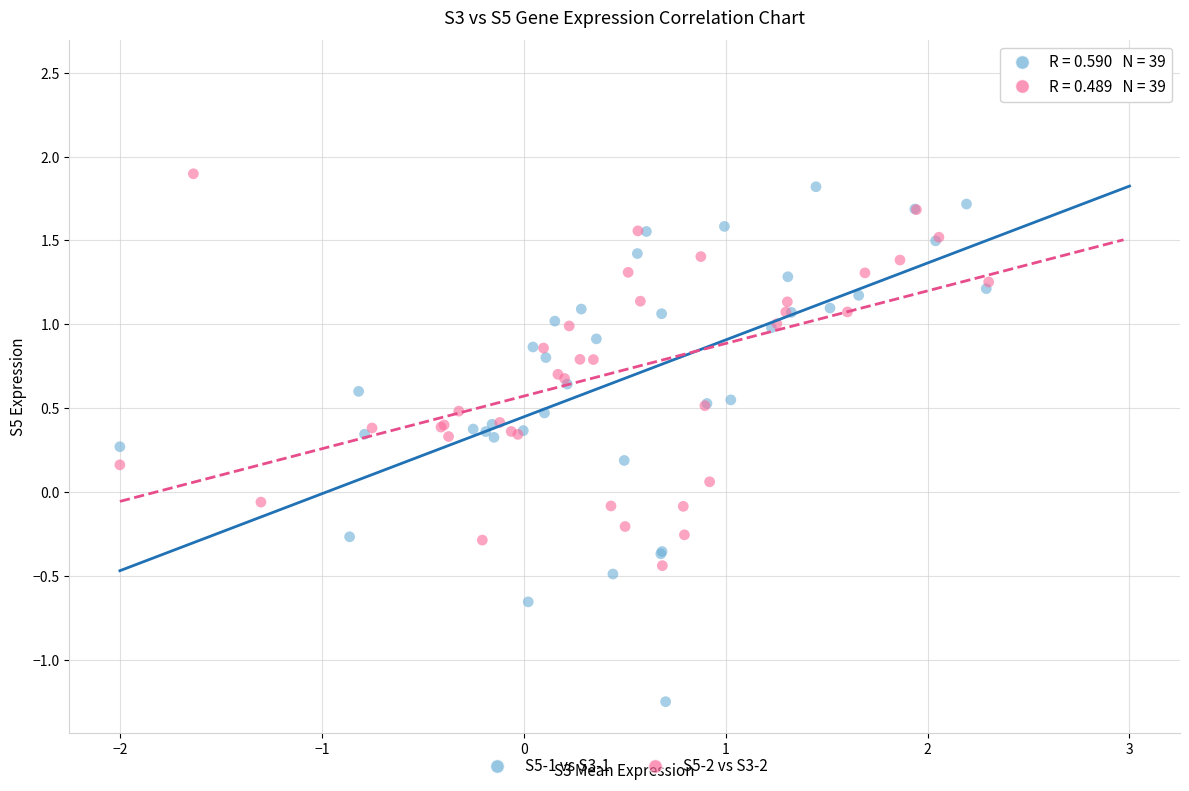

Which series reaches the maximum Y coordinate?

S5-1 vs S3-1